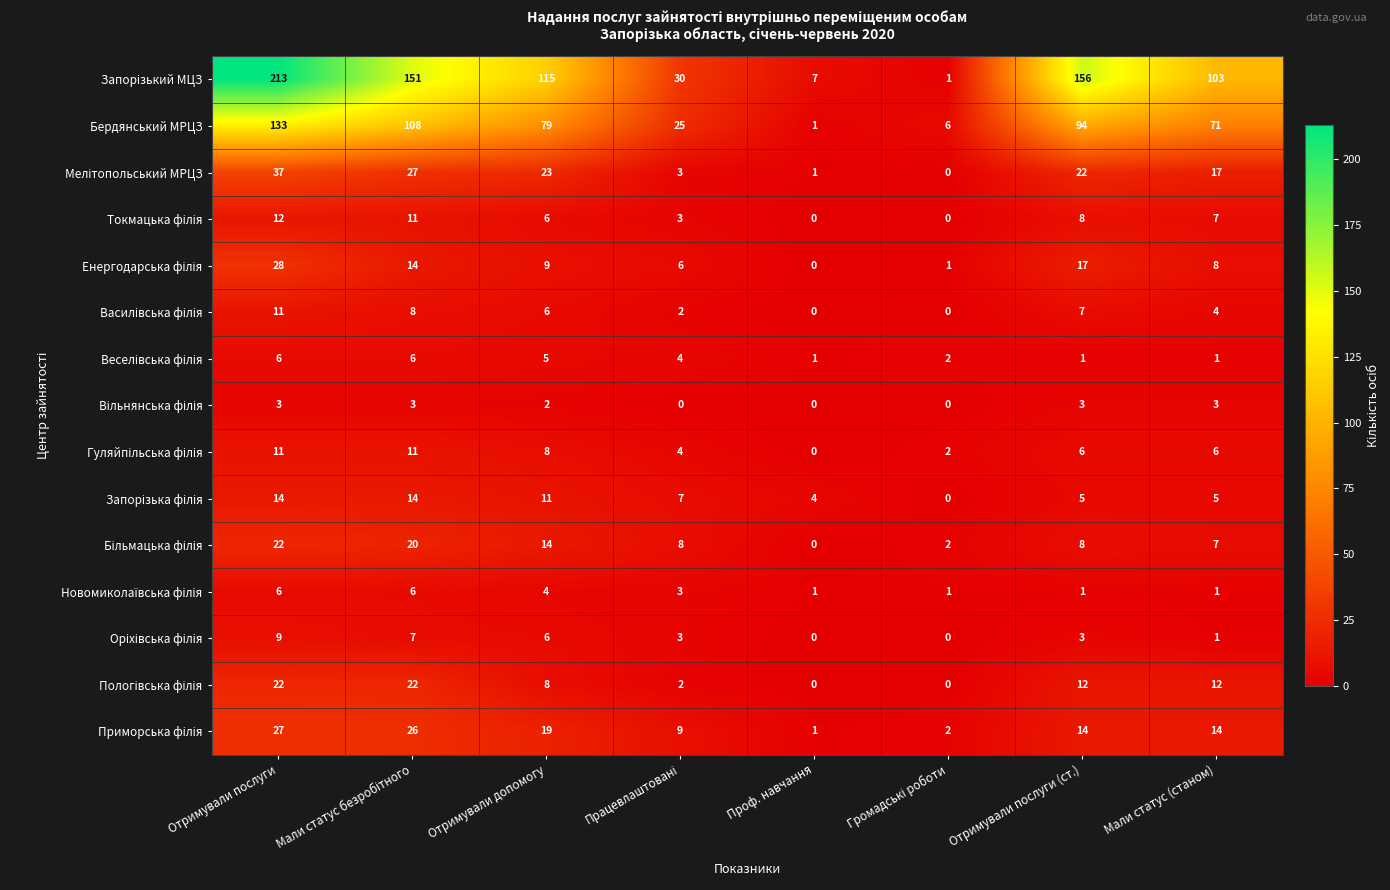

What is the difference between the maximum and second lowest values in the Бердянський МРЦЗ series?

127